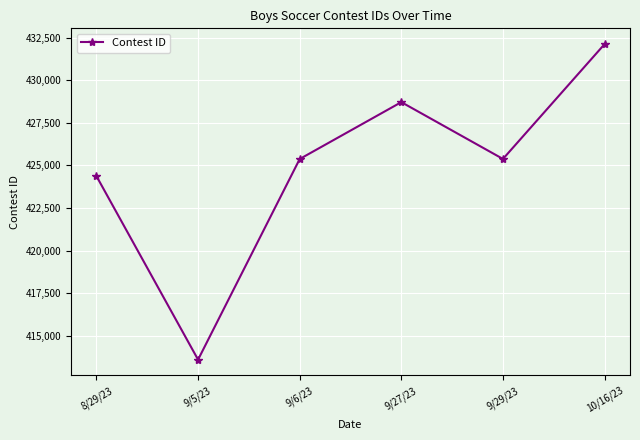

Is it true that the value at 8/29/23 is 424375?

True